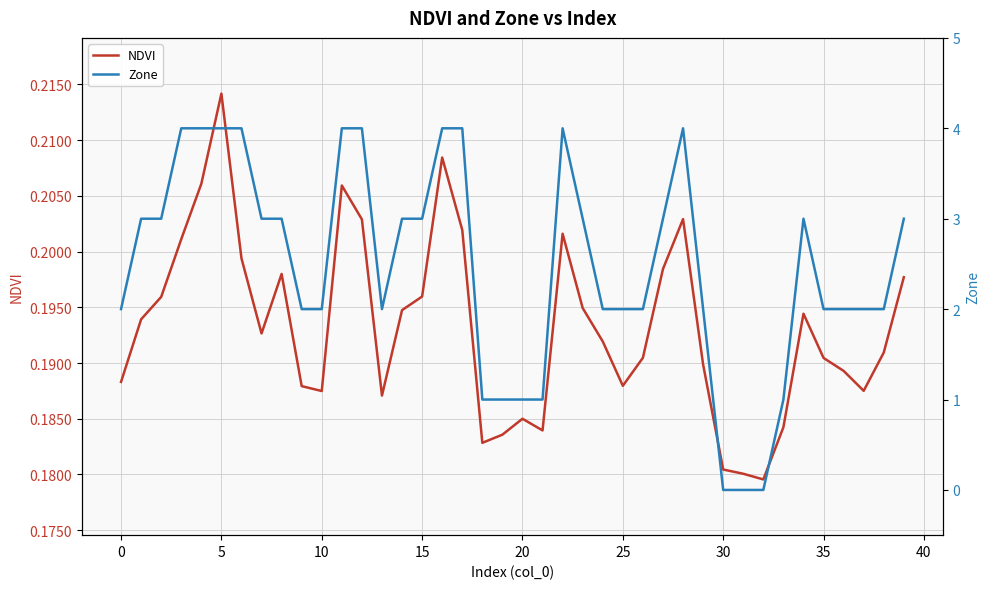

How many data points in Zone are above 3?

10